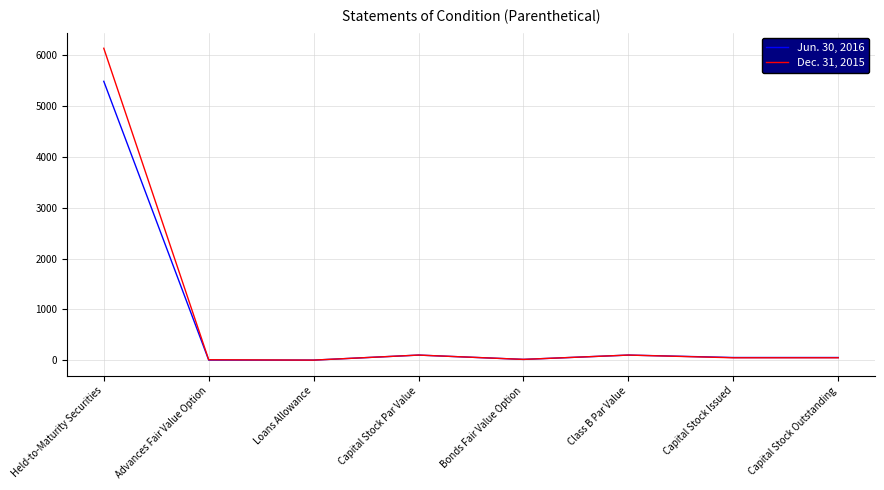

What is the smallest value displayed?

1